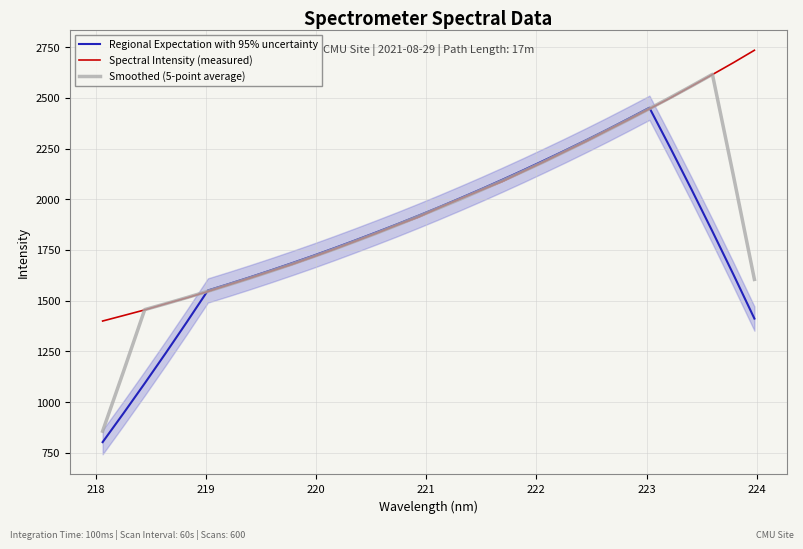

Between which two adjacent categories do Spectral Intensity (measured) and Smoothed (5-point average) first intersect?

218 and 219